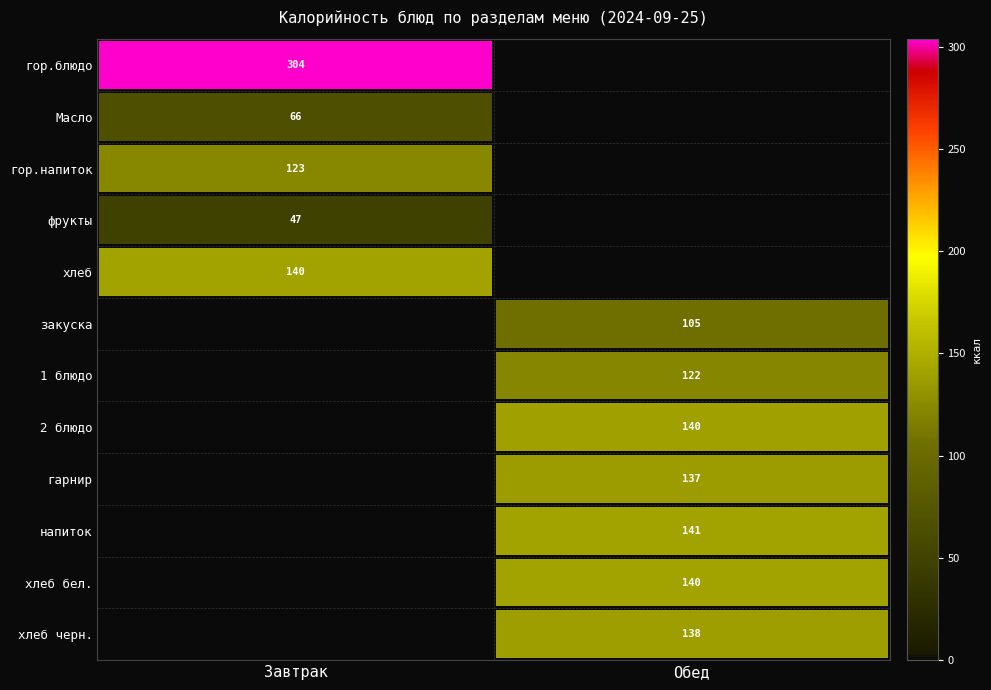

What is the greatest value displayed?

303.6